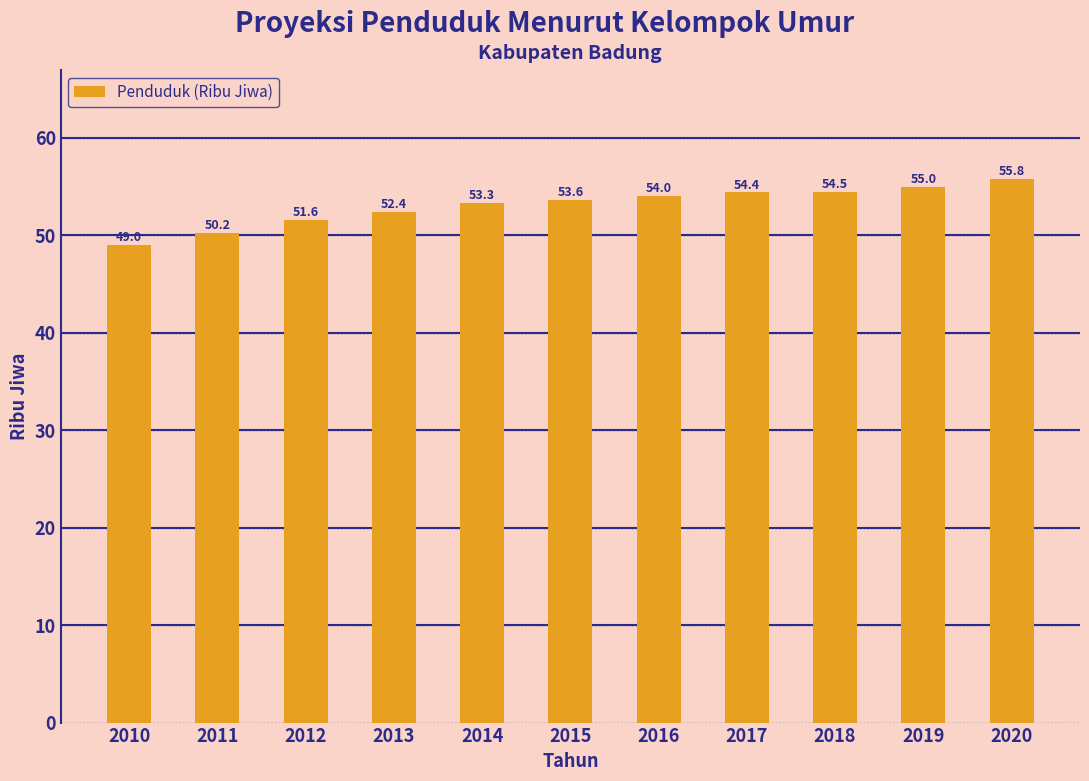

Rank the categories by value from highest to lowest.

2020, 2019, 2018, 2017, 2016, 2015, 2014, 2013, 2012, 2011, 2010